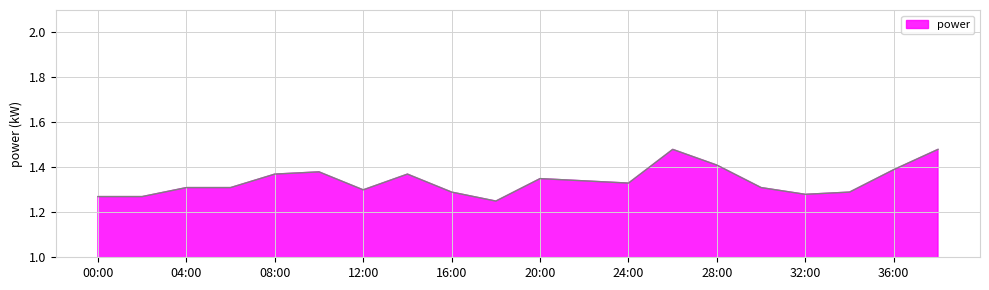

What is the ratio of the value at 32:00 to the value at 16:00?

1.0